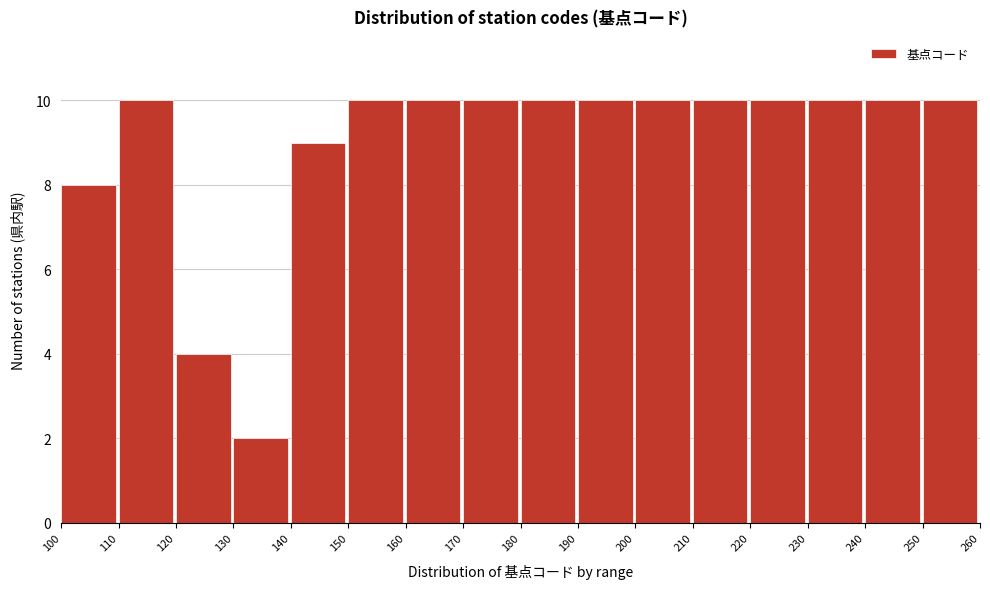

Reading left to right, list every bar in this chart as the range it spans on the x-axis followed by its height. The values are not printed on the chart, so give them approximately, as read against the axis.

100 to 110: 8
110 to 120: 10
120 to 130: 4
130 to 140: 2
140 to 150: 9
150 to 160: 10
160 to 170: 10
170 to 180: 10
180 to 190: 10
190 to 200: 10
200 to 210: 10
210 to 220: 10
220 to 230: 10
230 to 240: 10
240 to 250: 10
250 to 260: 10